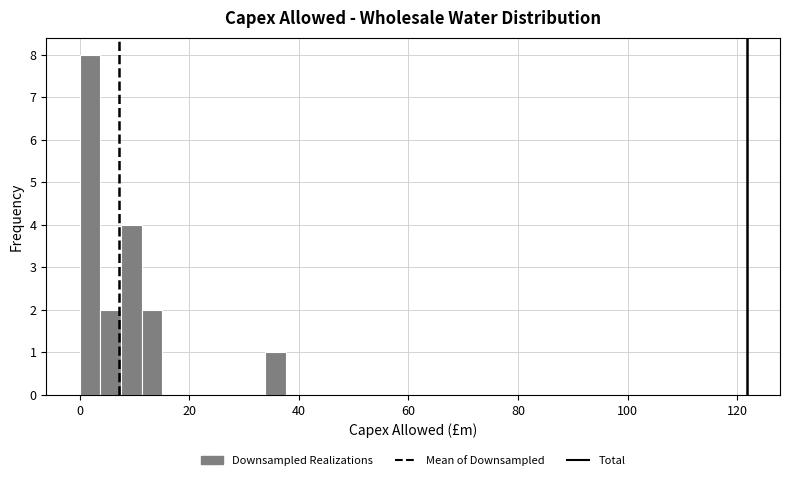

Read against the x-axis, roughly where is the centre of the tallest bar?

2